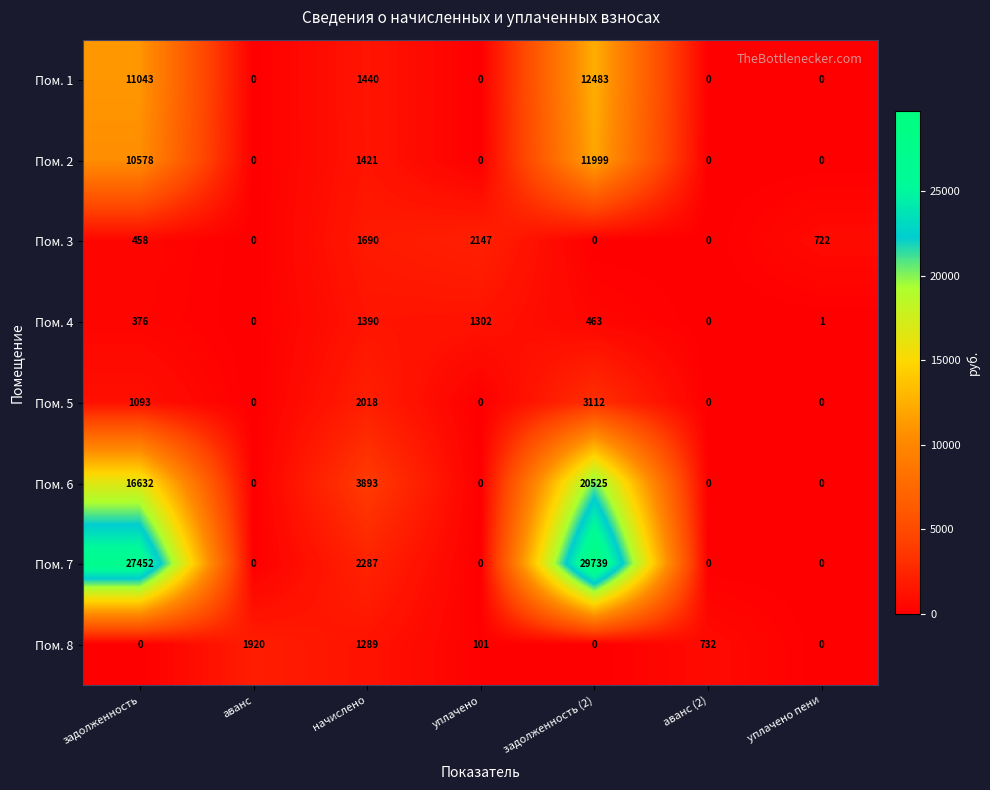

True or false: Пом. 6 has a value of 3893 at начислено.

True